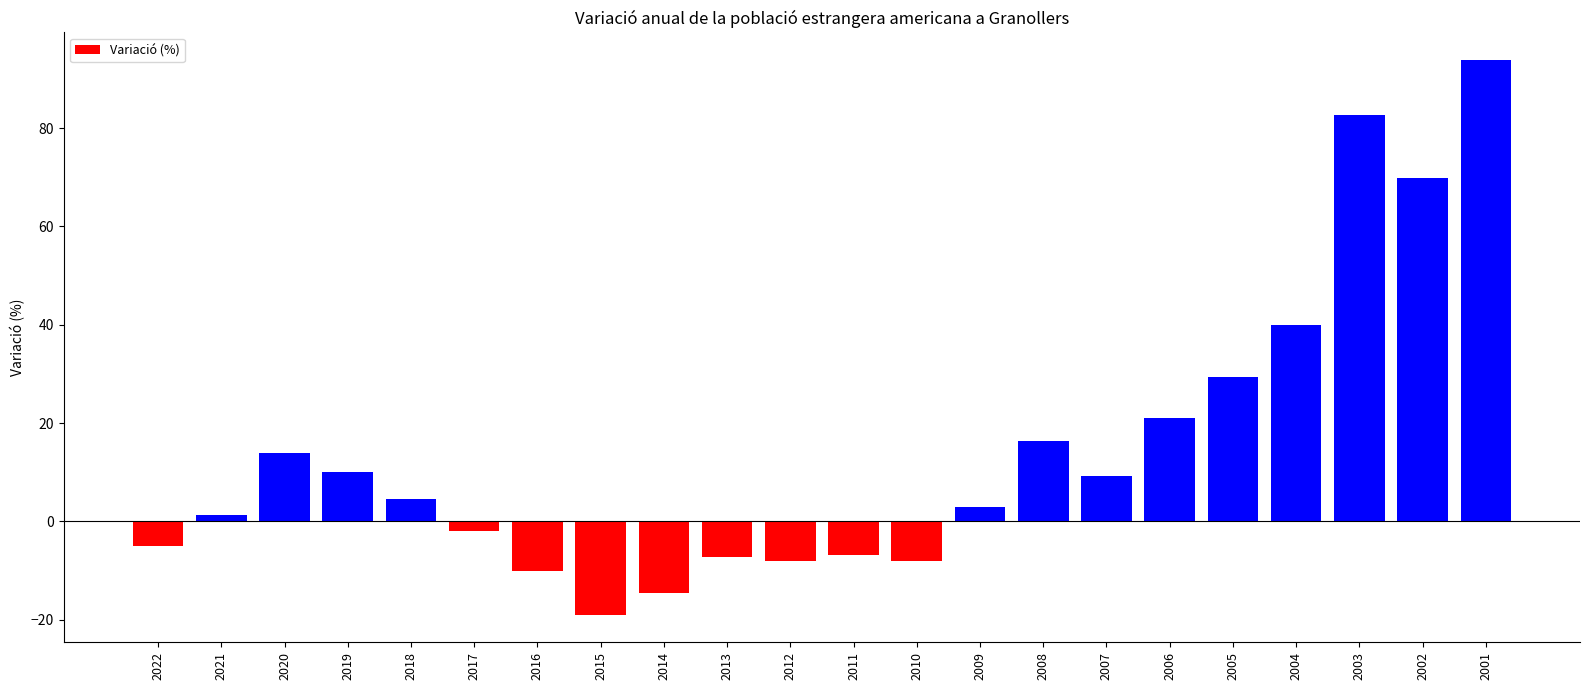

Where is the data nearest to the value 37?

2004